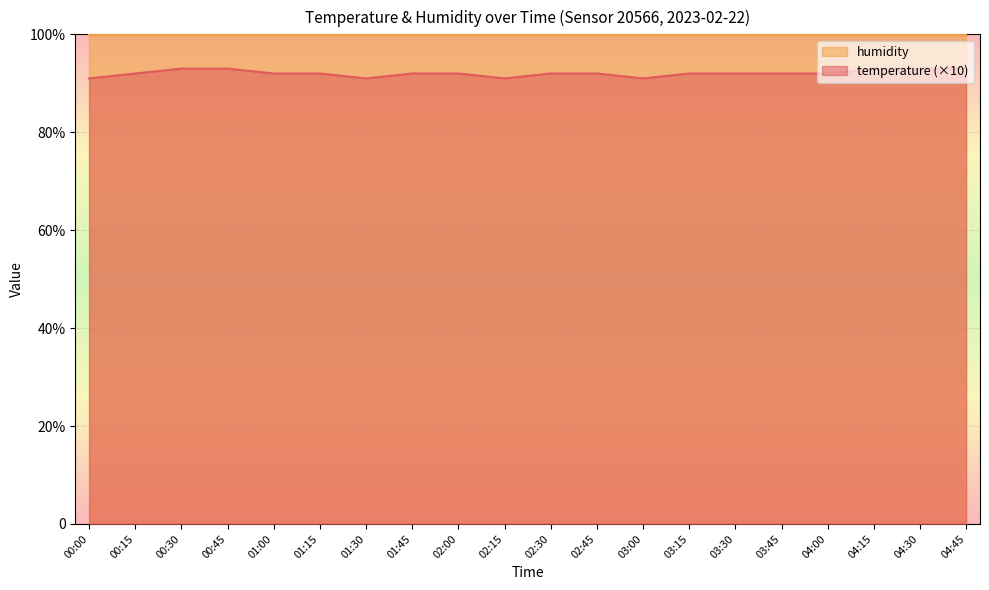

What are all the series names shown in the legend?

humidity, temperature (×10)